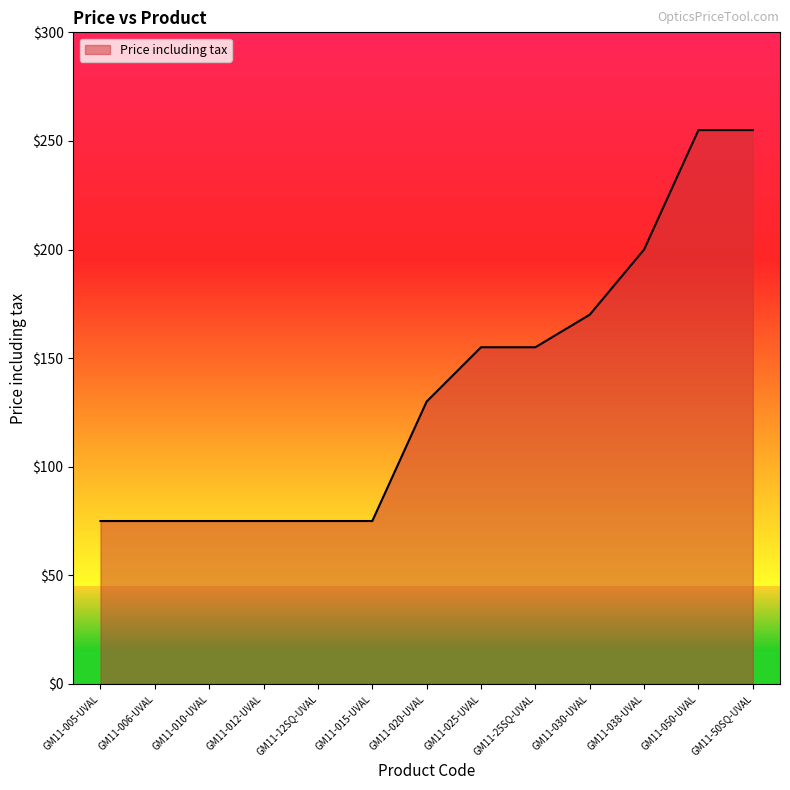

What is the ratio of the value at GM11-025-UVAL to the value at GM11-005-UVAL?

2.1